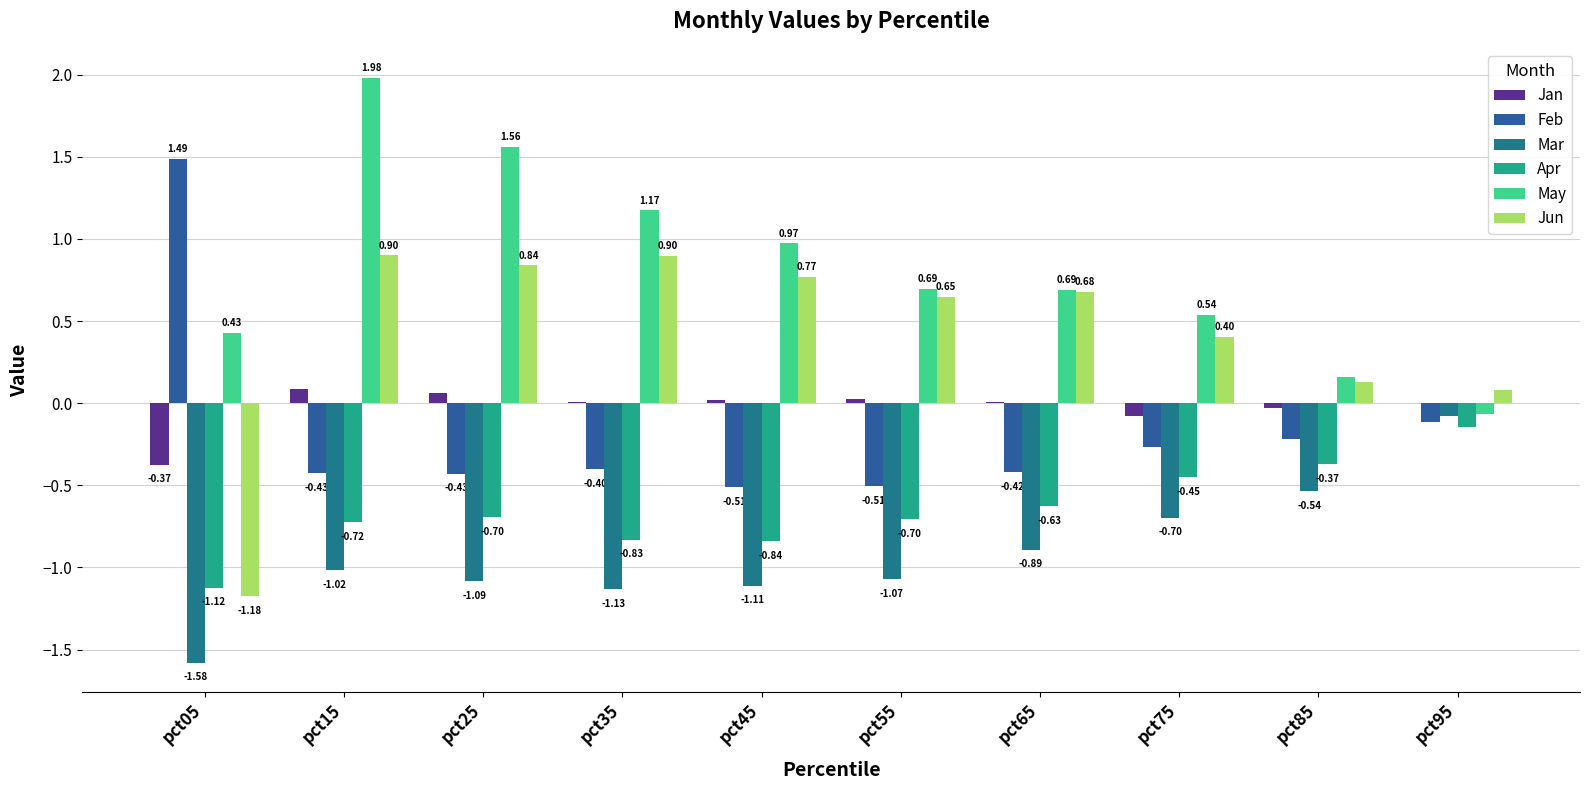

What is the average value of the May series?

0.8